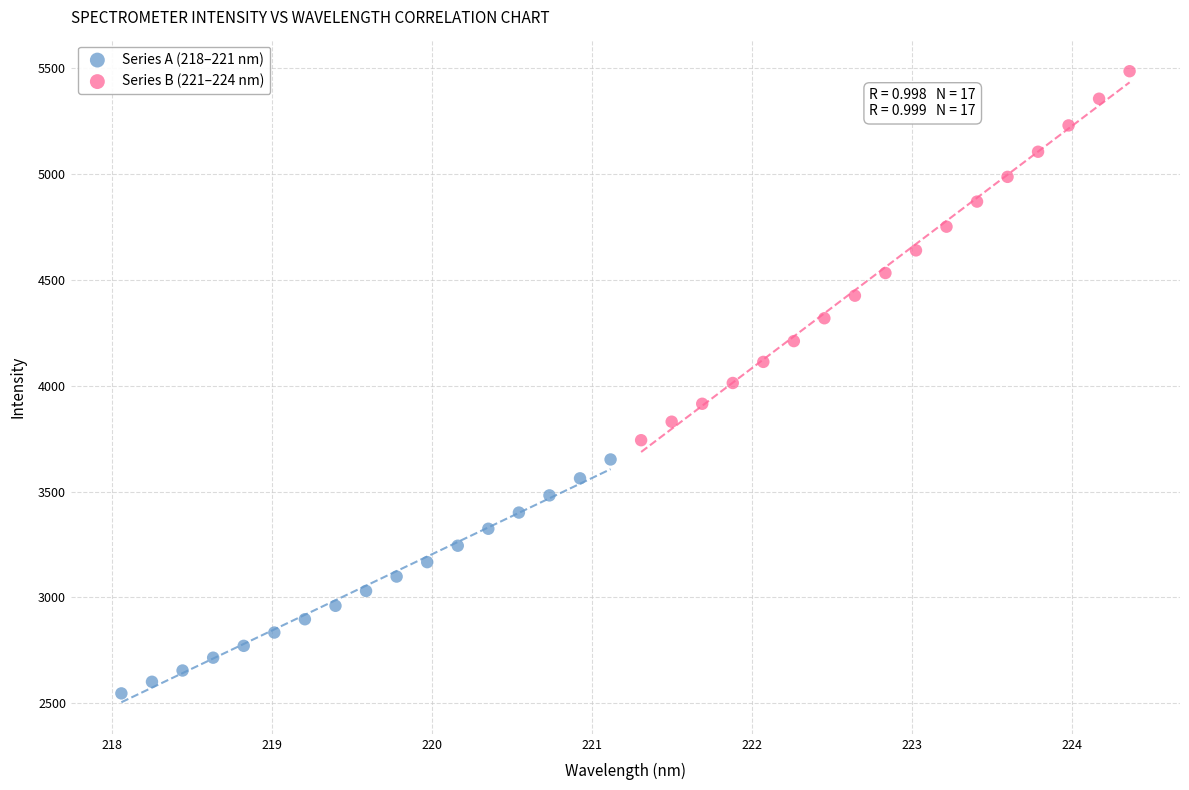

Which series reaches the minimum Y coordinate?

Series A (218–221 nm)